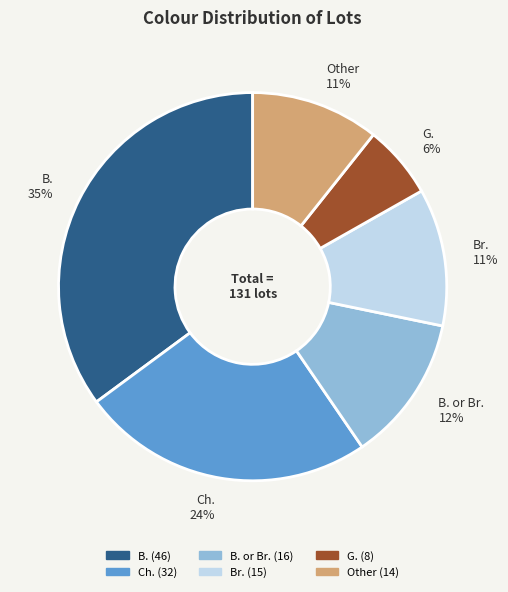

Is there a majority slice in this chart?

No